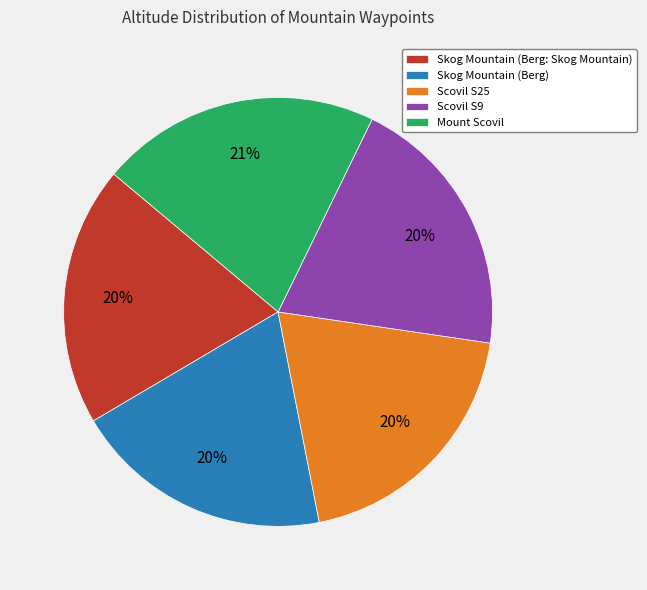

Do Scovil S9 and Skog Mountain (Berg: Skog Mountain) together represent more than half of the pie?

No